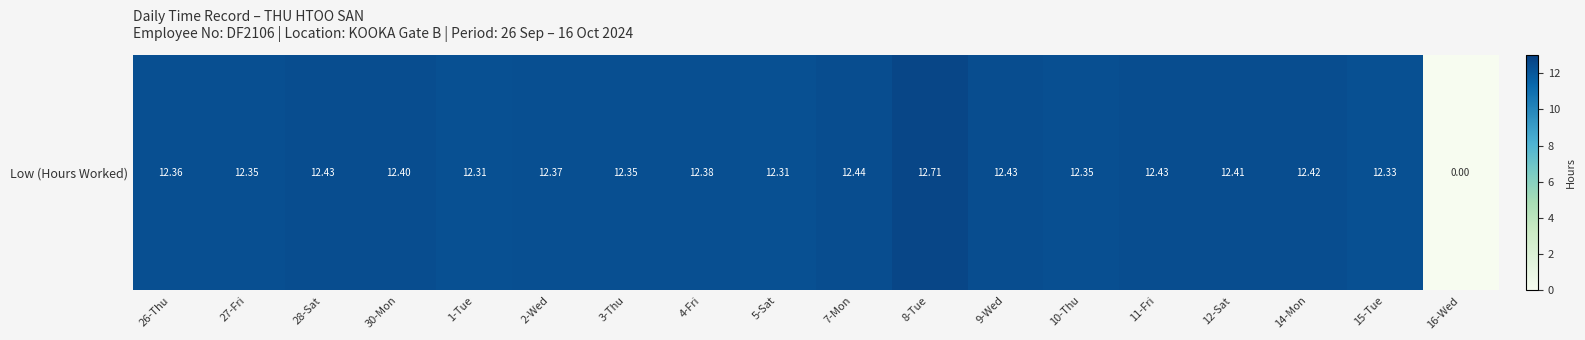

How many values are below 12?

1